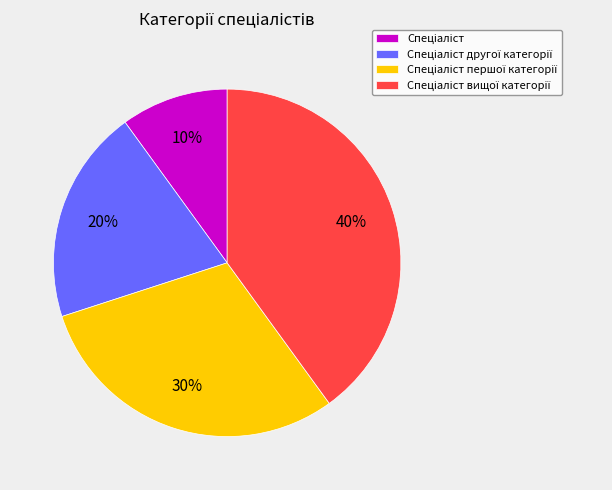

Does any single category account for the majority?

No